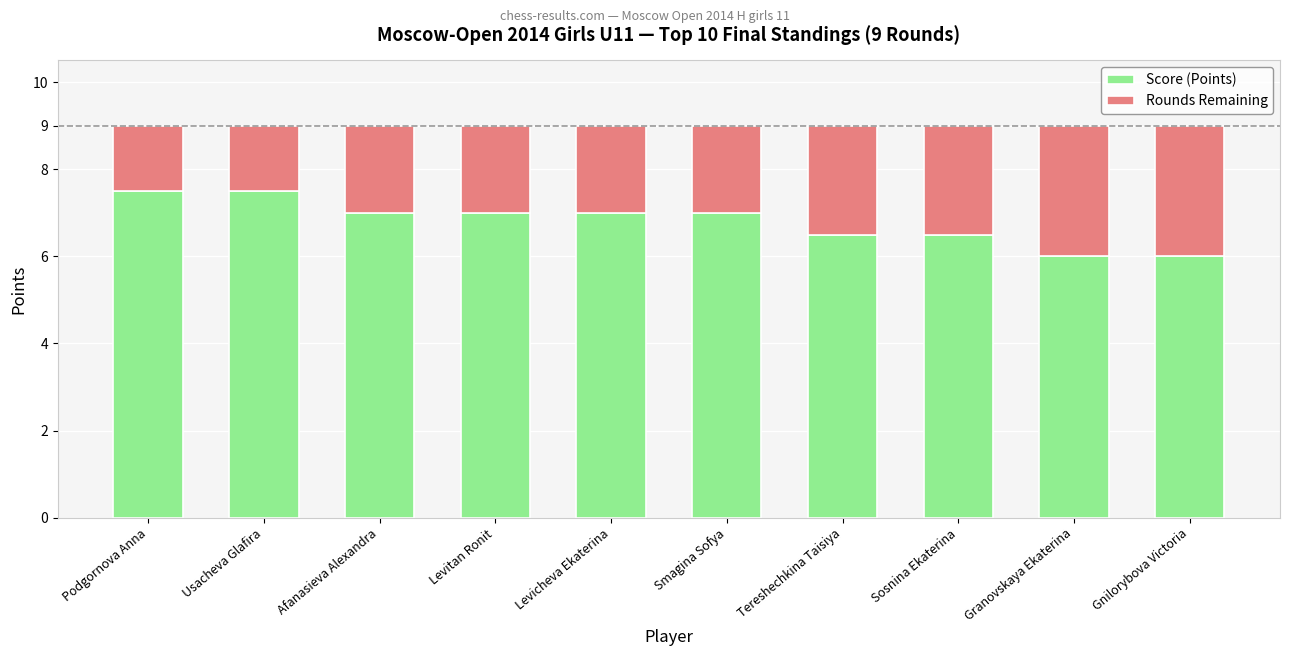

What is the difference between the maximum and minimum values in the Score (Points) series?

1.5